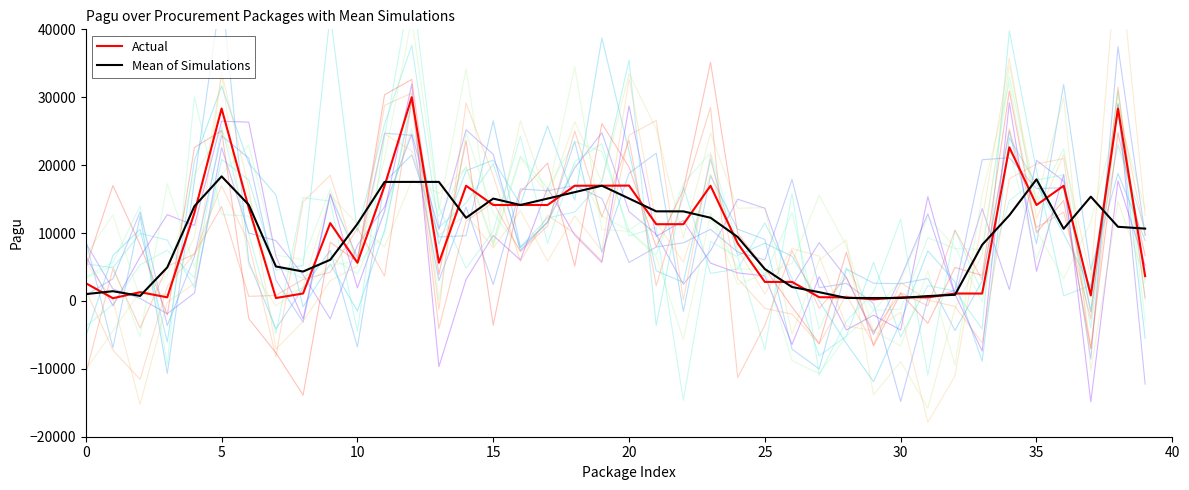

Reading left to right, list all the values displayed in this chart.

Actual: 2607.2	396.8	1290.7	530.3	12989.2	28341.7	13696.5	425.1	1097.1	11458.8	5620.4	16957.1	30000.0	5626.1	16962.8	14128.6	14128.6	14128.6	16962.8	16968.5	16985.5	11300.1	11300.1	16962.8	8483.0	2797.6	2797.6	547.3	524.6	235.5	530.3	530.3	1091.4	1085.8	22625.5	14123.0	16957.1	802.4	28305.2	3647.9
Mean of Simulations: 1001.3	1431.6	739.2	4936.7	13953.7	18342.5	14154.5	5072.9	4327.0	6058.8	11345.5	17525.9	17527.8	17529.6	12239.2	15073.4	14128.6	15073.4	16020.0	16972.3	15084.7	13195.2	13187.7	12248.6	9414.5	4692.7	2047.5	1289.8	435.8	430.1	432.0	717.3	902.5	8267.6	12611.4	17901.9	10627.5	15354.9	10918.5	10651.0